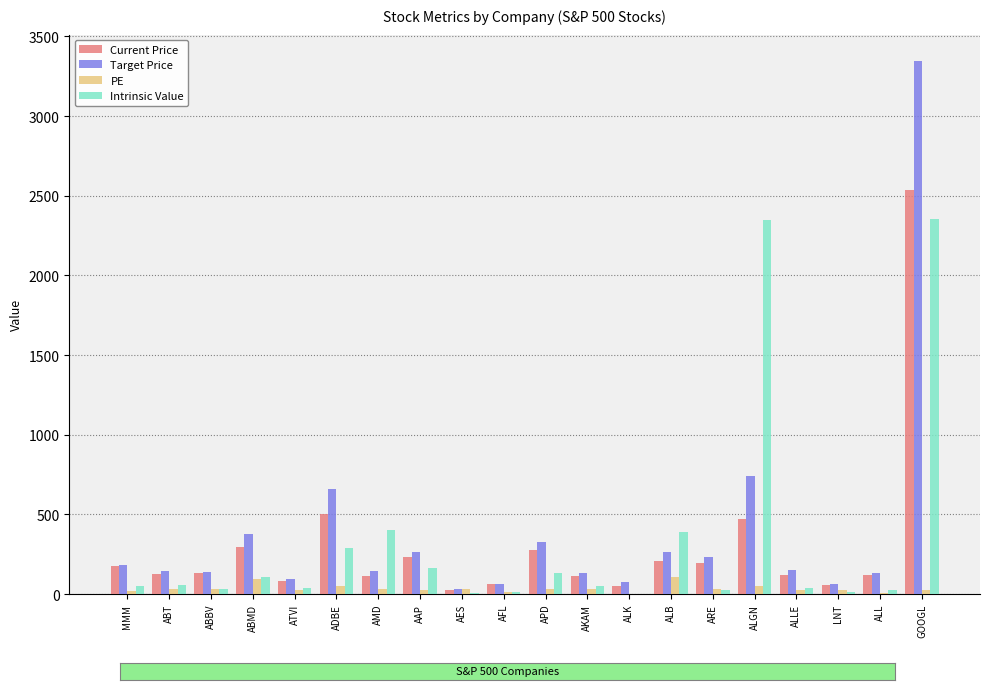

What is the maximum value shown in the chart?

3343.8